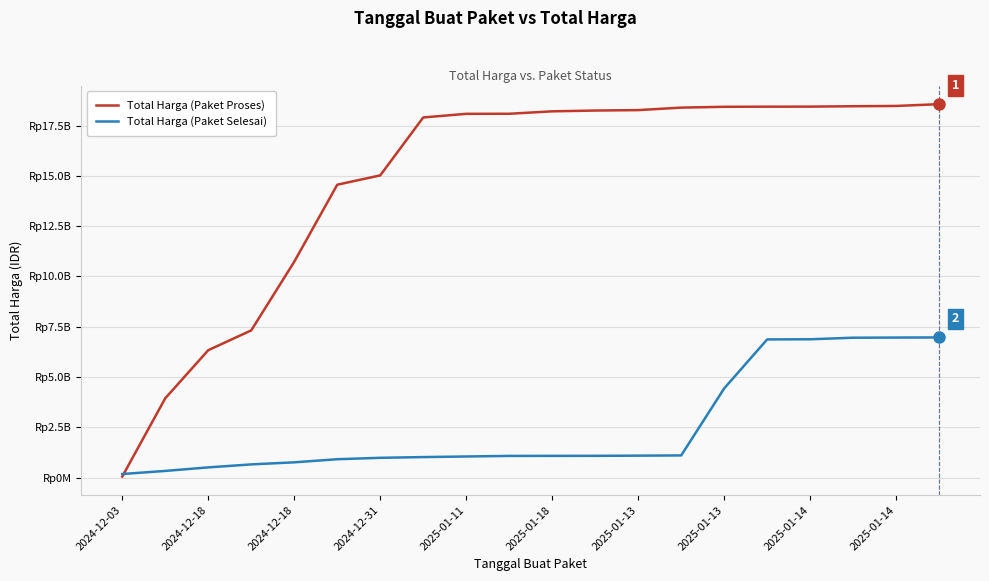

Rank the series by their average value, from highest to lowest.

Total Harga (Paket Proses), Total Harga (Paket Selesai)